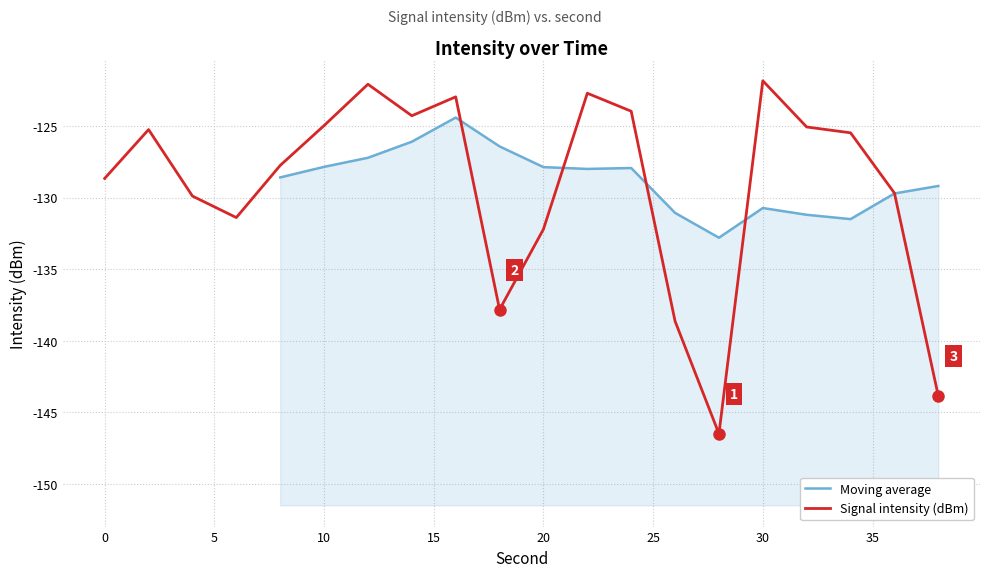

How many interior local valleys (lower than both neighbors) does the data have?

4